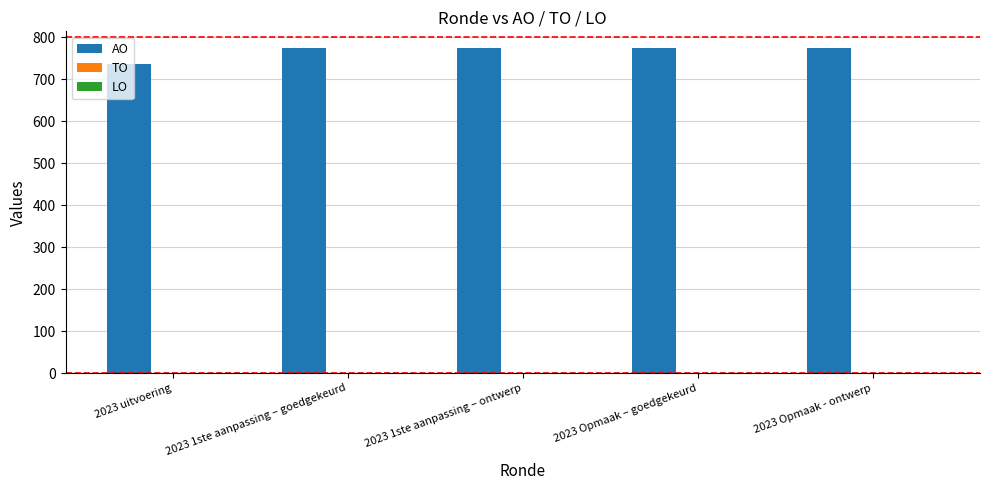

What is the ratio of the value at 2023 uitvoering to the value at 2023 Opmaak – goedgekeurd?

1.0